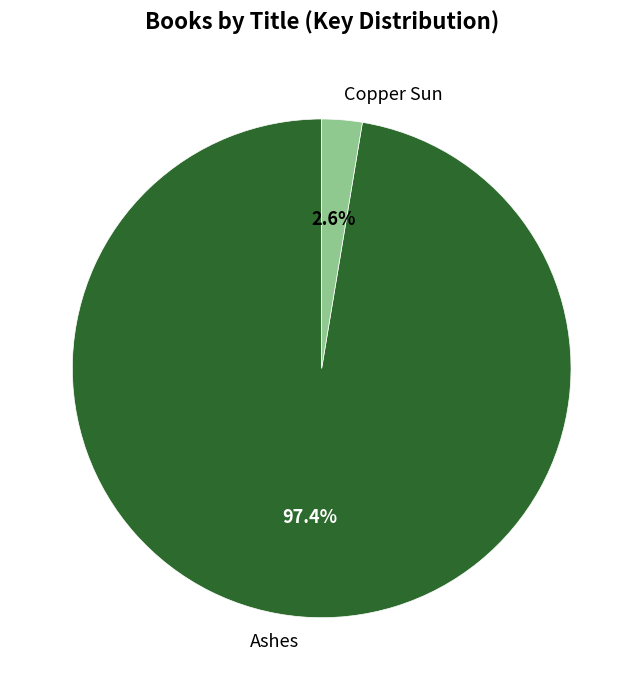

Combined, what portion of the pie is Copper Sun and Ashes?

100.0%